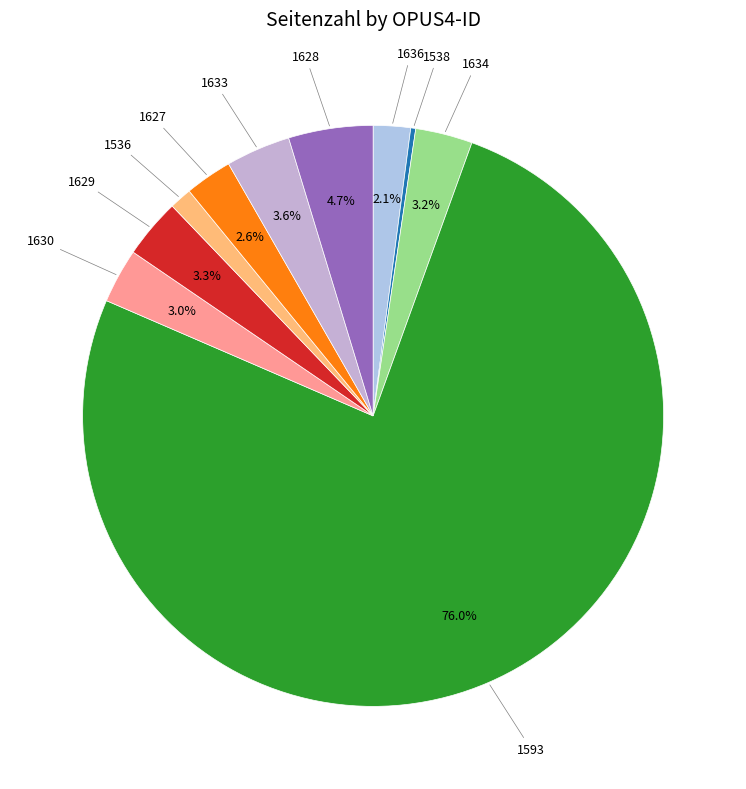

Which slice is the largest?

1593